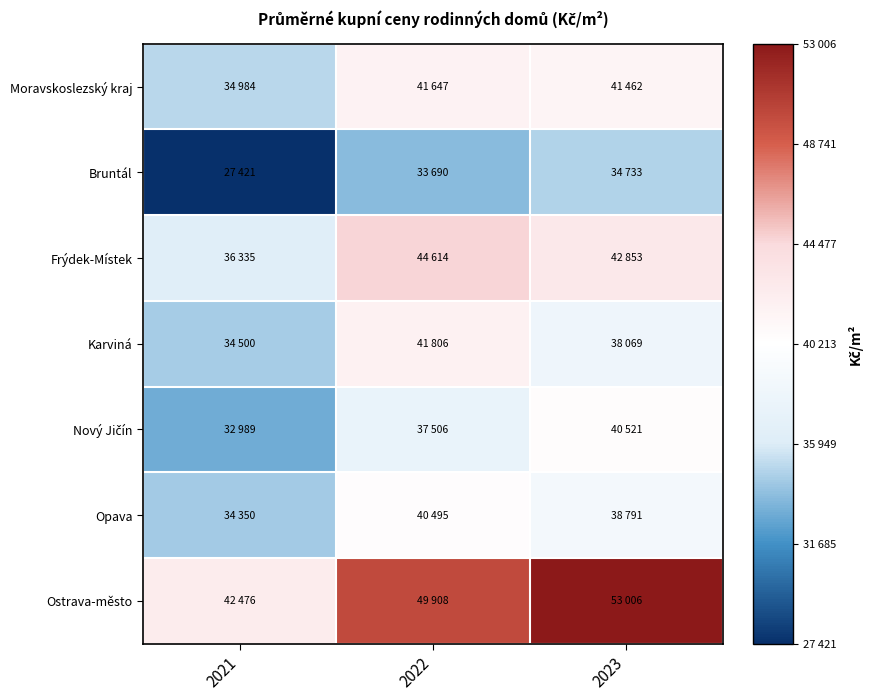

Which series has the largest total across all categories?

Ostrava-město